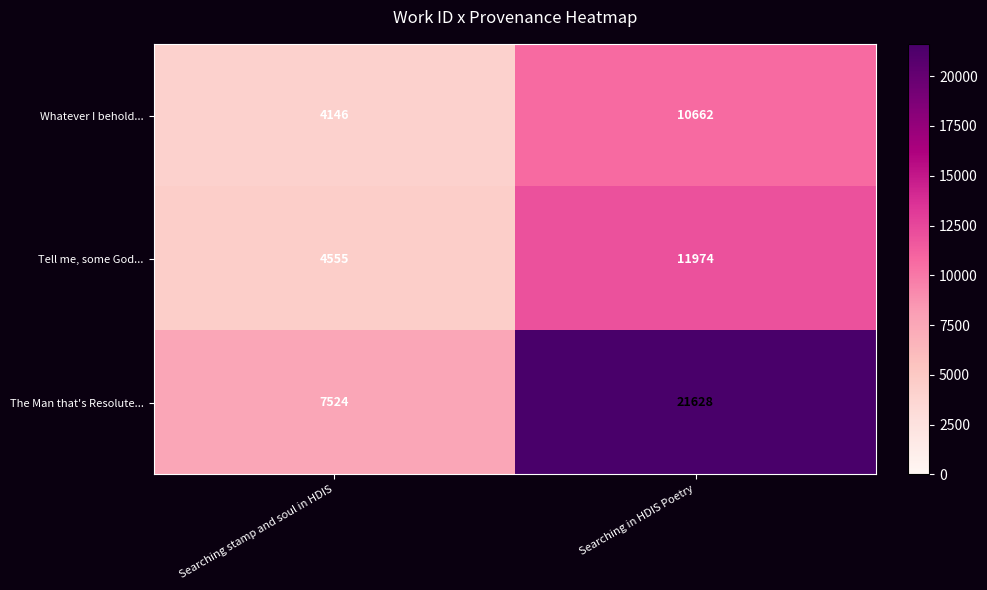

How many distinct data groups are displayed?

3